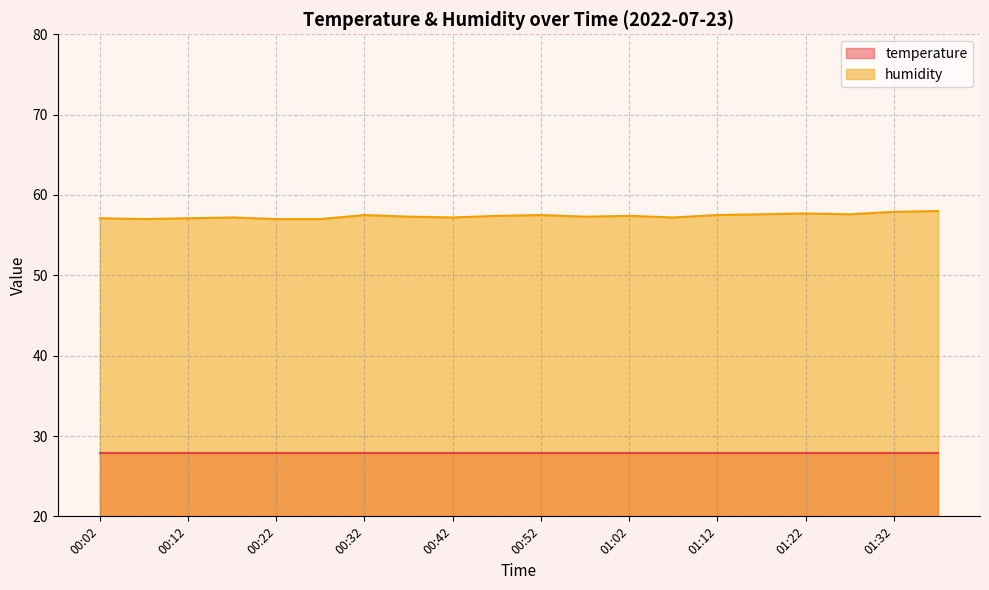

What is the greatest value displayed?

58.0